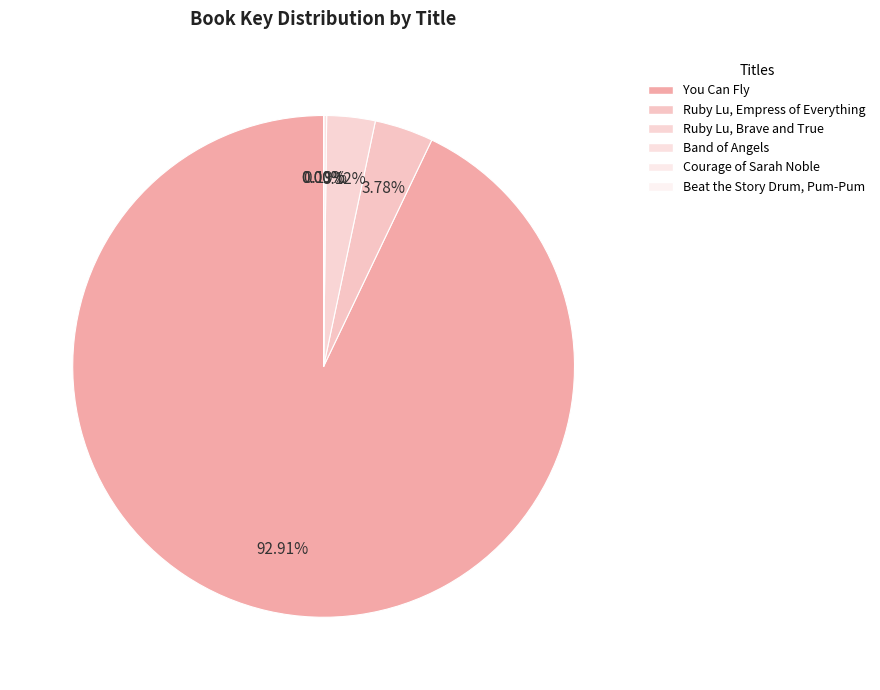

Rank the categories by value from lowest to highest.

Courage of Sarah Noble, Beat the Story Drum, Pum-Pum, Band of Angels, Ruby Lu, Brave and True, Ruby Lu, Empress of Everything, You Can Fly